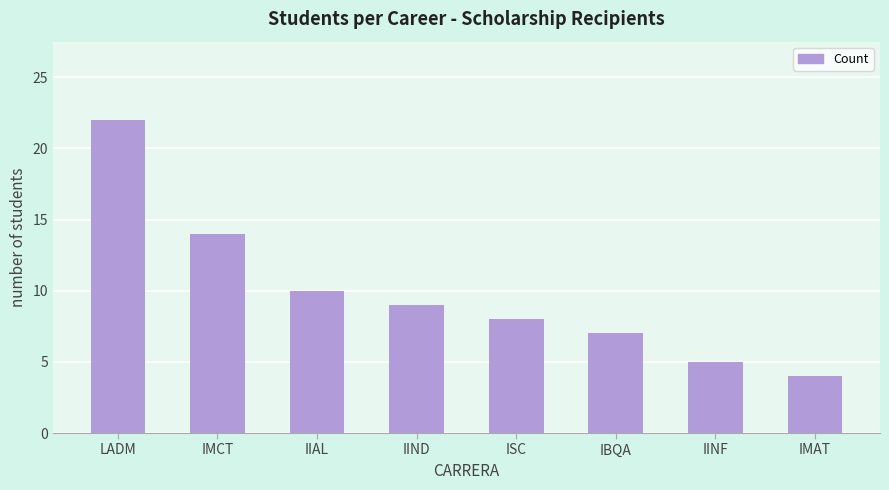

Reading left to right, list all the values displayed in this chart.

LADM=22	IMCT=14	IIAL=10	IIND=9	ISC=8	IBQA=7	IINF=5	IMAT=4